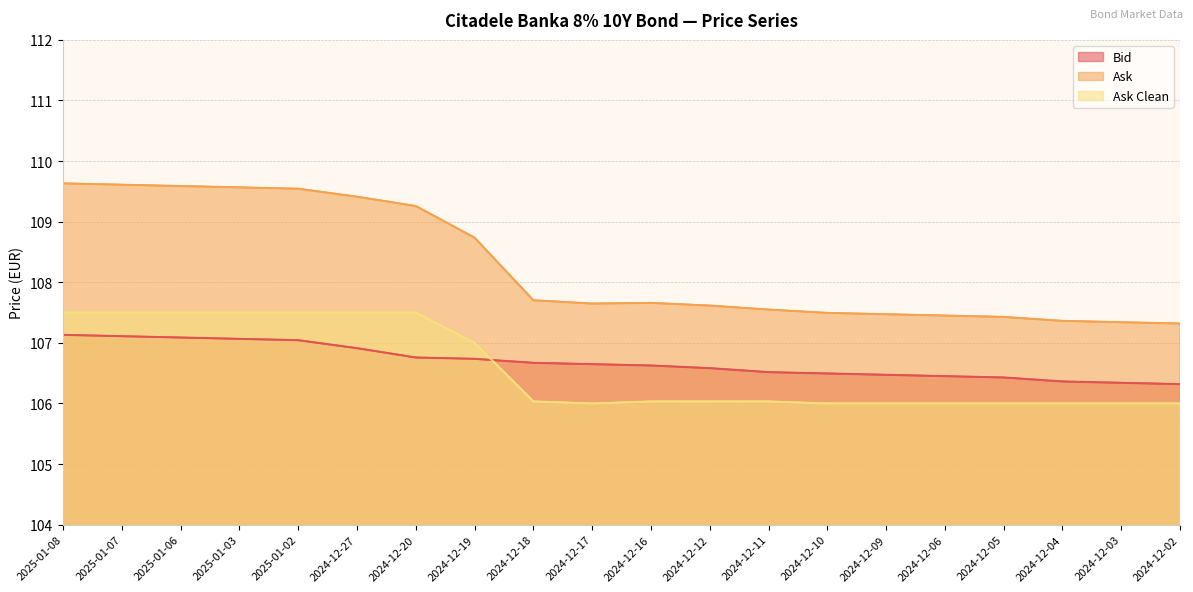

Between which two adjacent categories do Bid and Ask Clean first intersect?

2024-12-19 and 2024-12-18